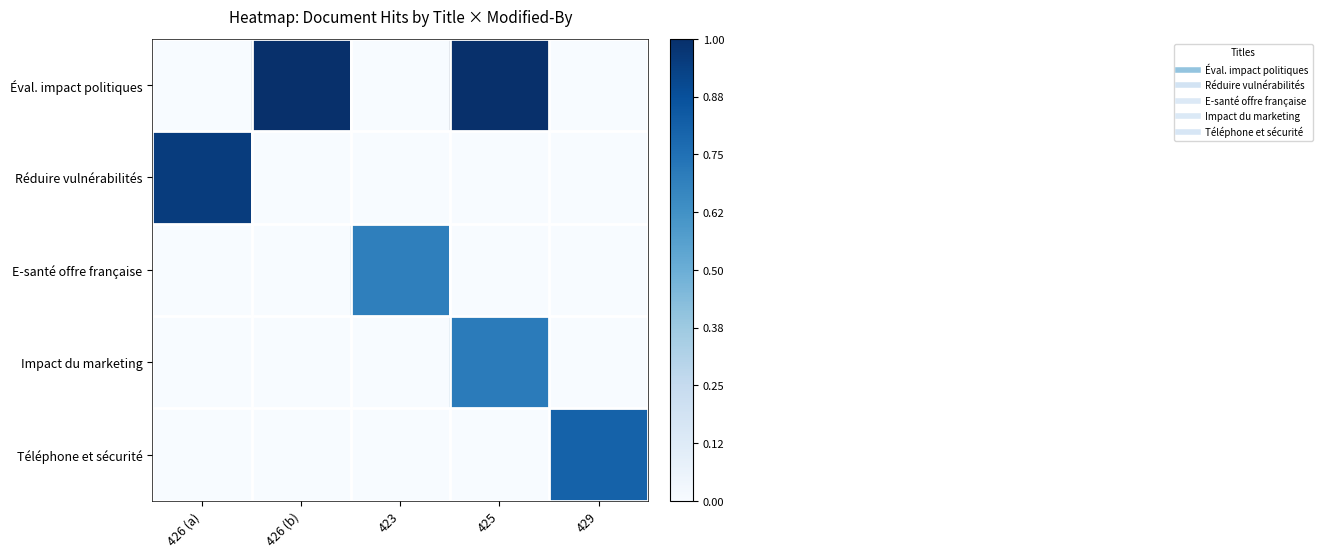

Reading left to right, list all the values displayed in this chart.

Éval. impact politiques: 426 (a)=0.0	426 (b)=1.0	423=0.0	425=1.0	429=0.0
Réduire vulnérabilités: 426 (a)=0.9	426 (b)=0.0	423=0.0	425=0.0	429=0.0
E-santé offre française: 426 (a)=0.0	426 (b)=0.0	423=0.7	425=0.0	429=0.0
Impact du marketing: 426 (a)=0.0	426 (b)=0.0	423=0.0	425=0.7	429=0.0
Téléphone et sécurité: 426 (a)=0.0	426 (b)=0.0	423=0.0	425=0.0	429=0.8